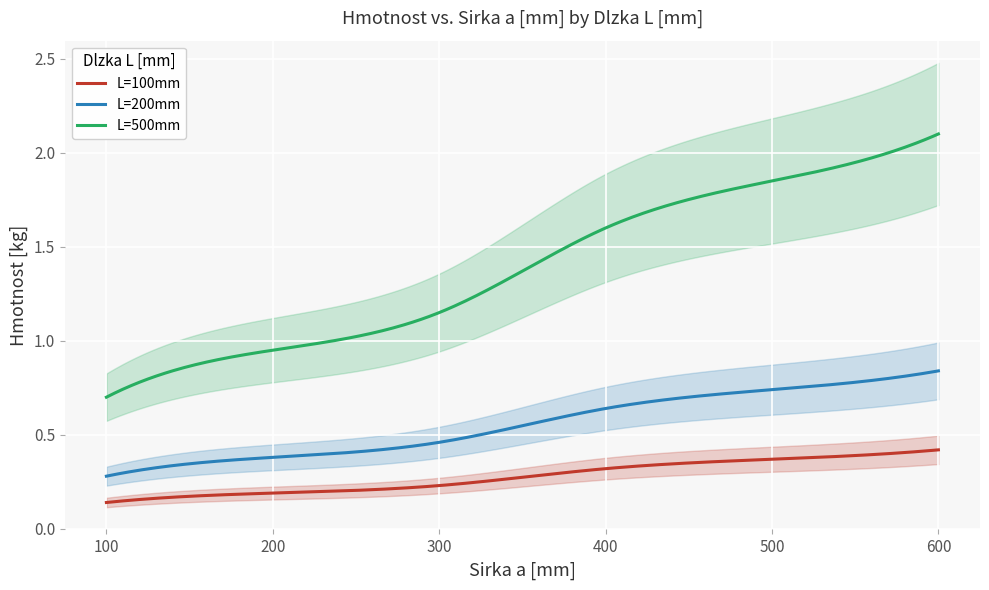

The value of L=500mm at 100 is 1.0. True or false?

False